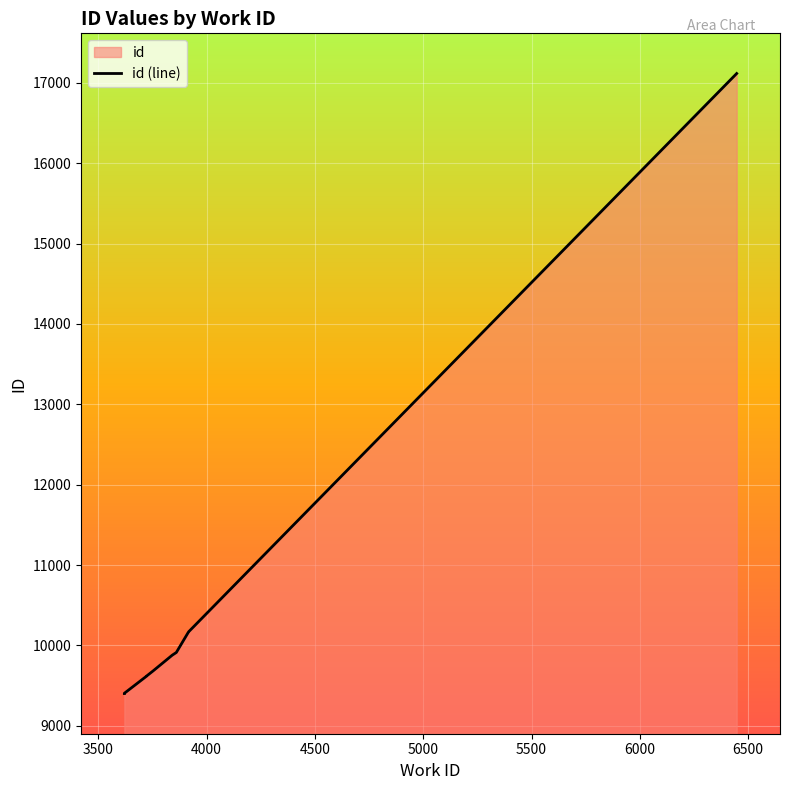

How many values are below 9878?

5